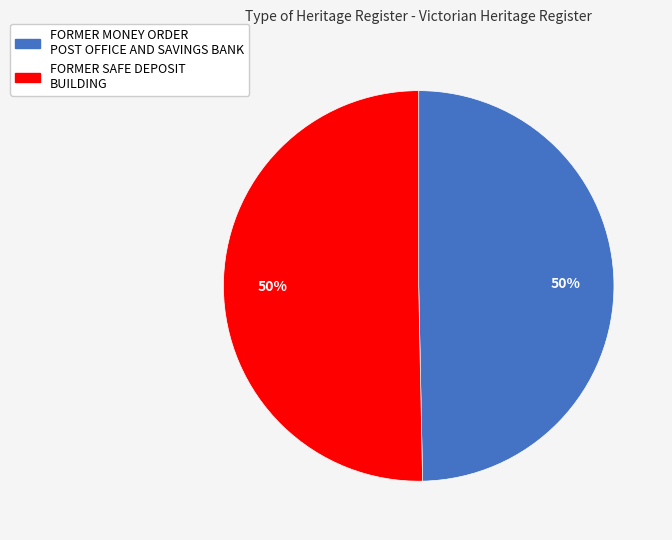

Count the number of slices in the pie.

2